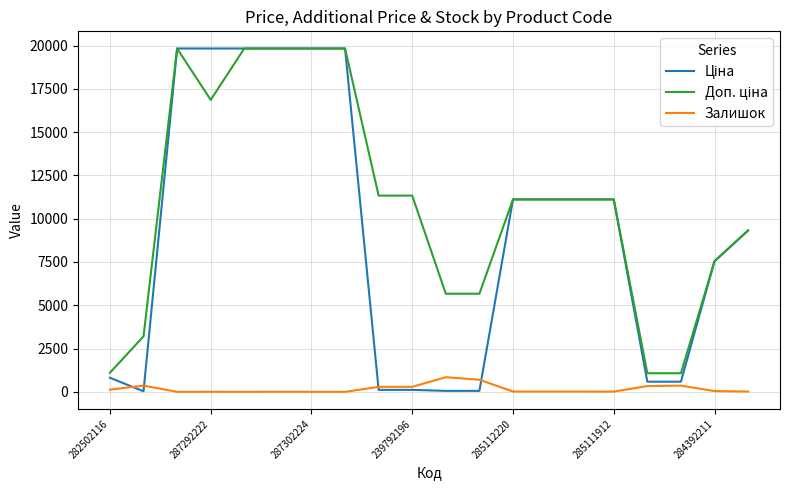

What is the greatest value displayed?

19831.1